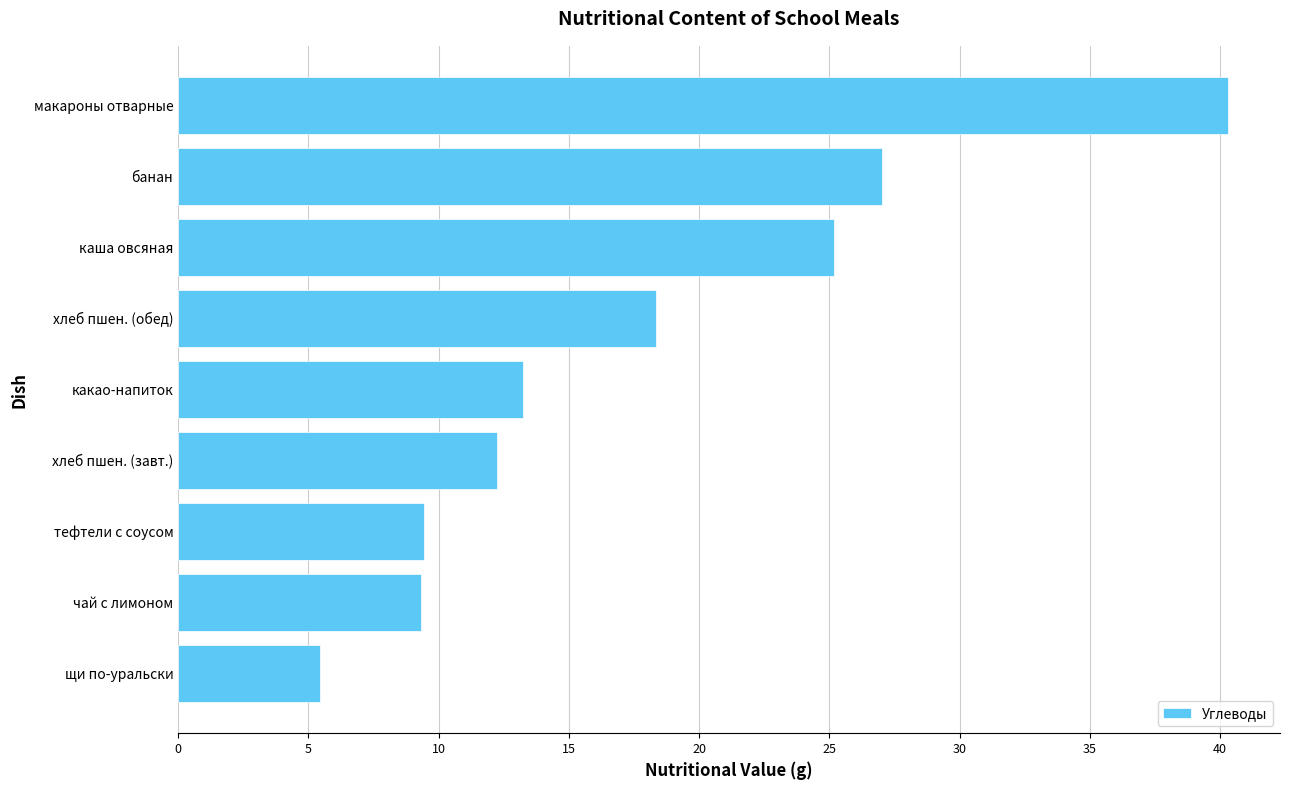

What is the difference between the values at тефтели с соусом and хлеб пшен. (обед)?

8.9